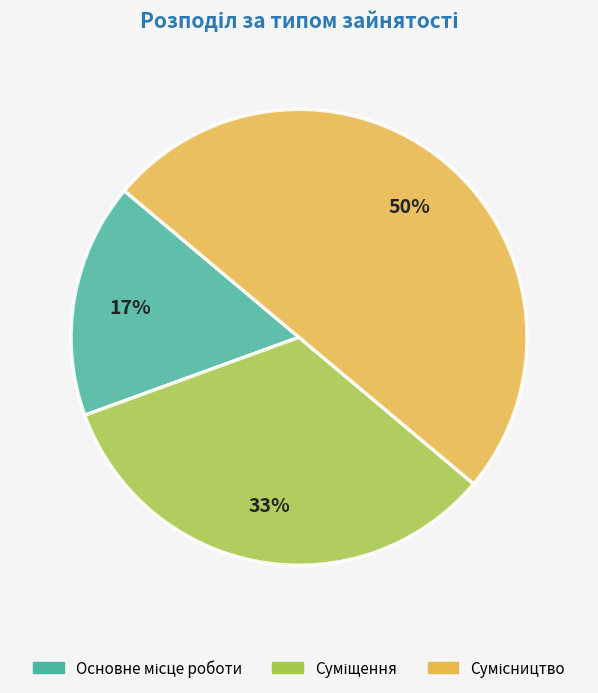

To the nearest percent, what is the difference between the largest and smallest slice percentages?

33%